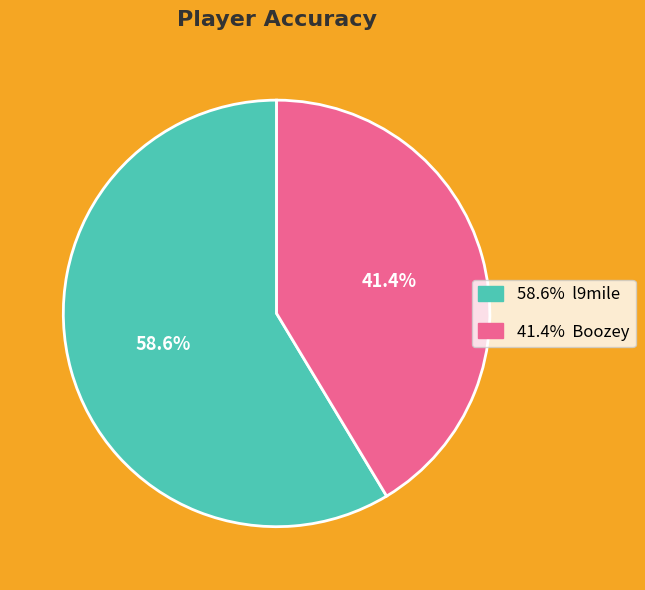

Is there a majority slice in this chart?

Yes